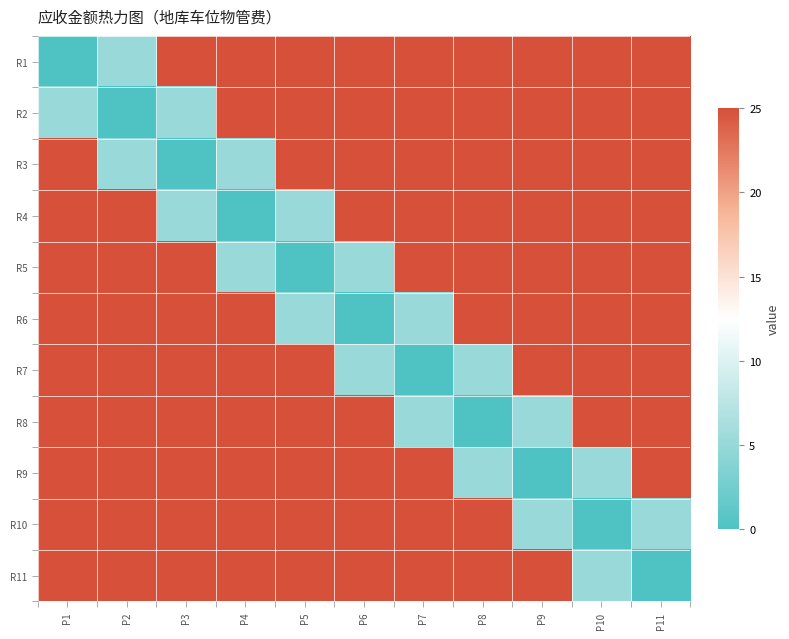

What is the greatest value displayed?

90.0